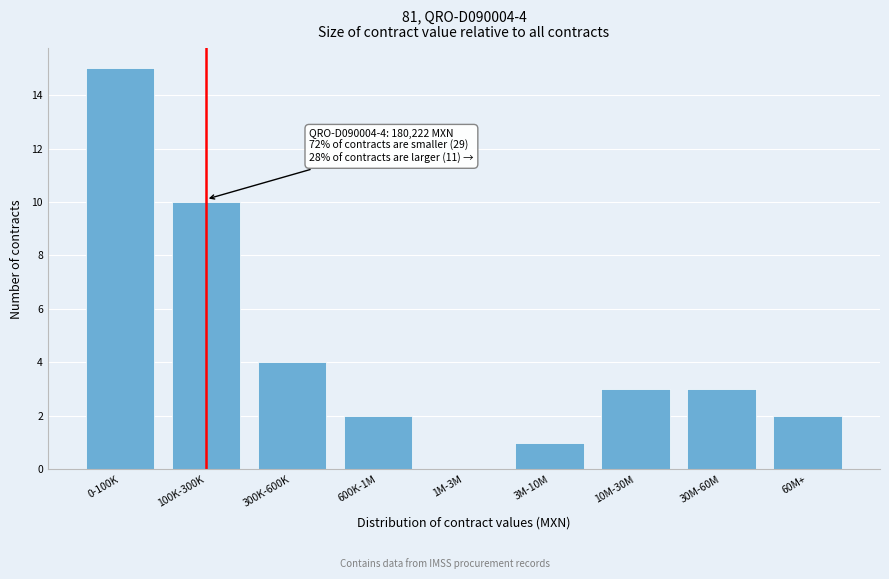

Reading left to right, what are all the values shown in this chart?

0-100K=15	100K-300K=10	300K-600K=4	600K-1M=2	1M-3M=0	3M-10M=1	10M-30M=3	30M-60M=3	60M+=2